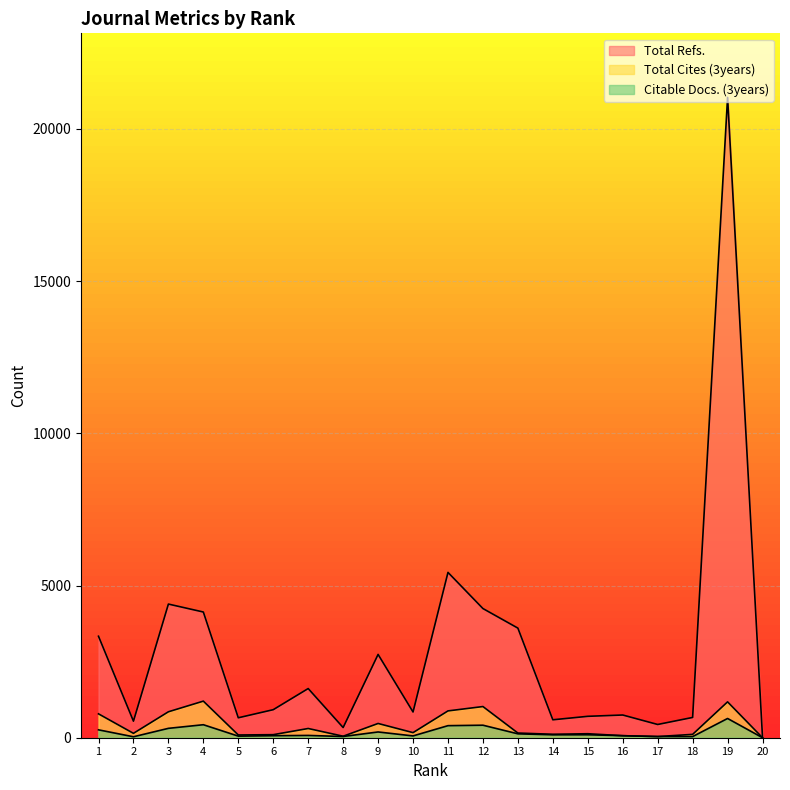

Which has a higher value, 9 or 20?

9